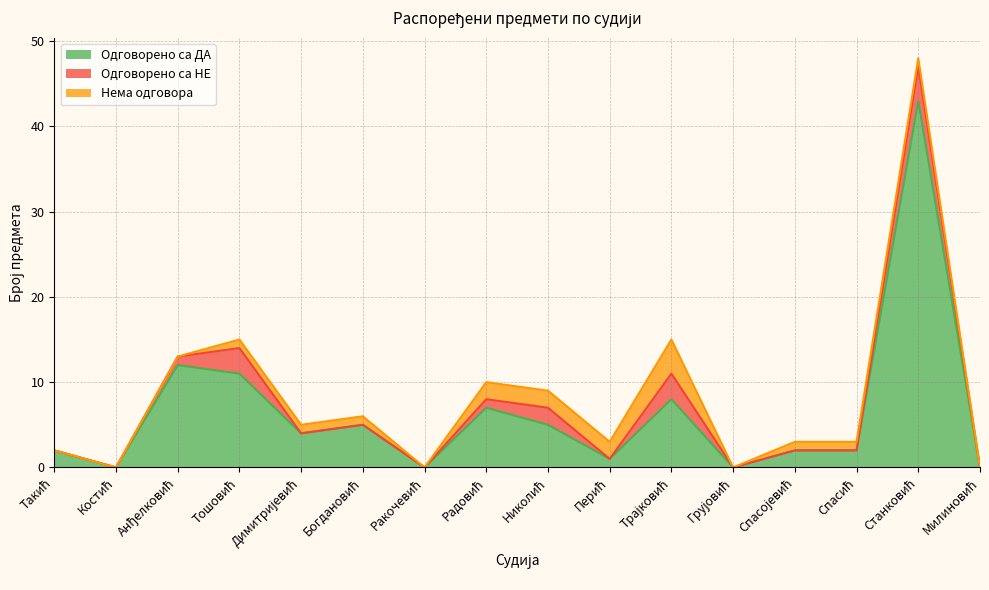

What is the difference between the second highest and second lowest values in the Одговорено са ДА series?

12